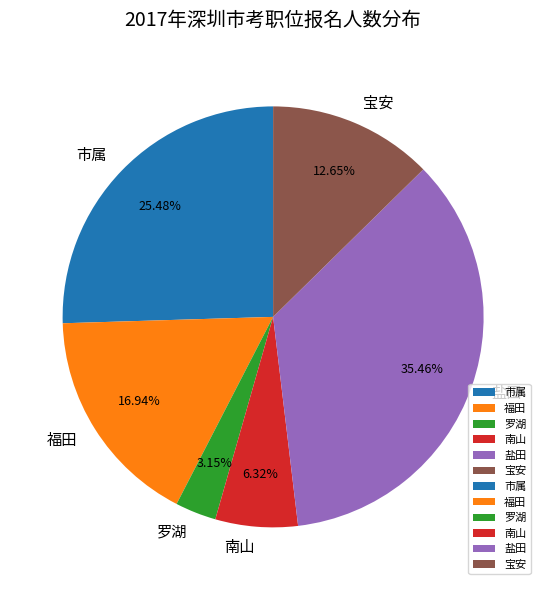

How many segments does this pie chart have?

6